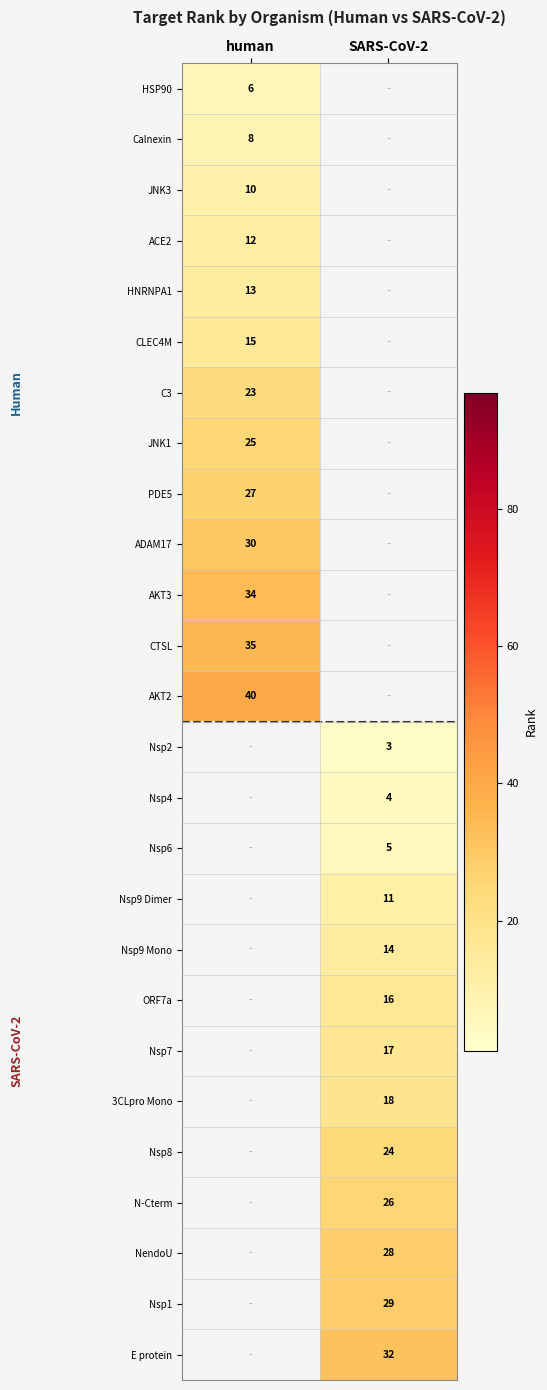

Is it true that 3CLpro Mono equals 18 at SARS-CoV-2?

True